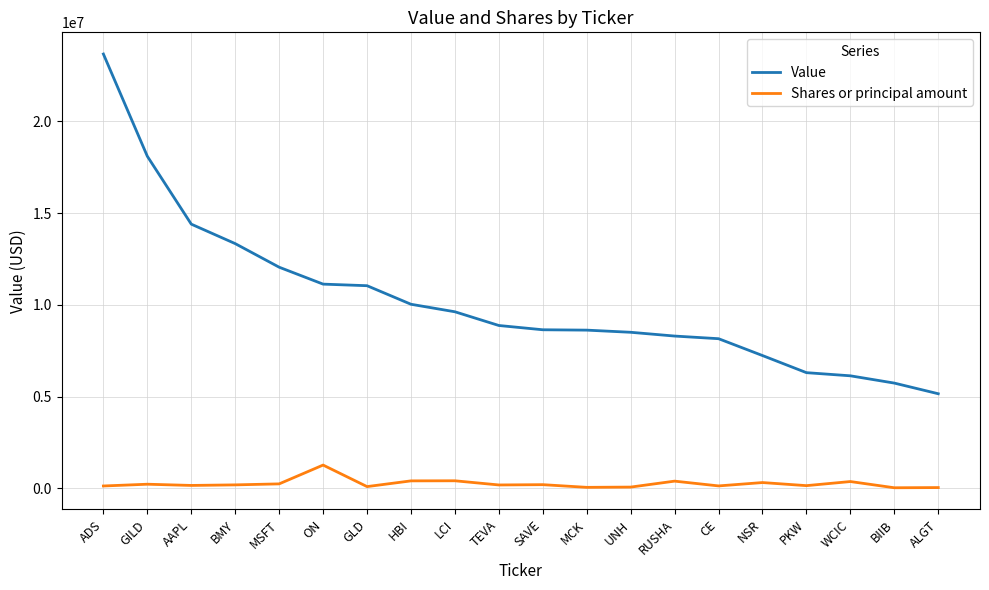

Is the value of Value at MCK greater than the value of Shares or principal amount at RUSHA?

Yes